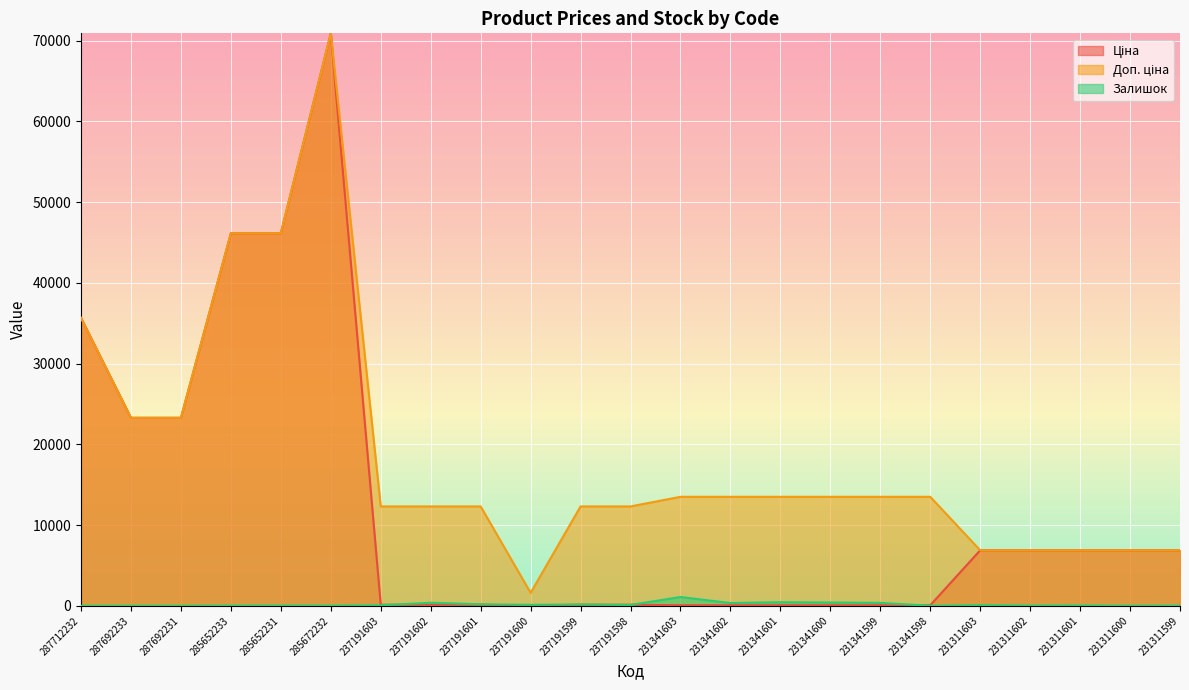

Rank the categories by Доп. ціна value from highest to lowest.

285672232, 285652233, 285652231, 287712232, 287692233, 287692231, 231341603, 231341602, 231341601, 231341600, 231341599, 231341598, 237191603, 237191602, 237191601, 237191599, 237191598, 231311603, 231311602, 231311601, 231311600, 231311599, 237191600